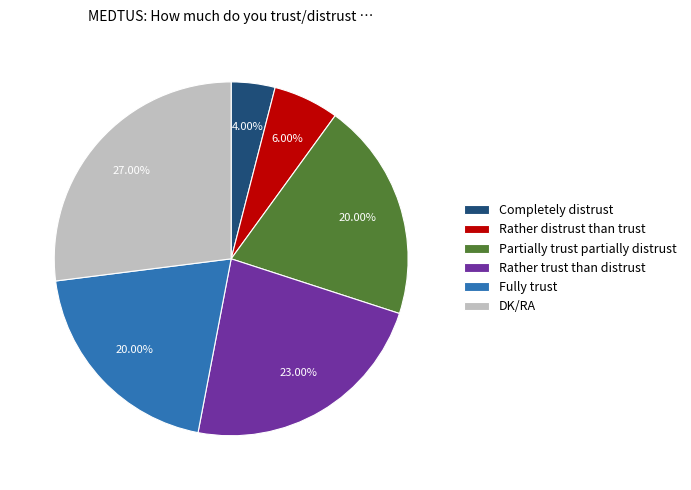

Does any single category account for the majority?

No